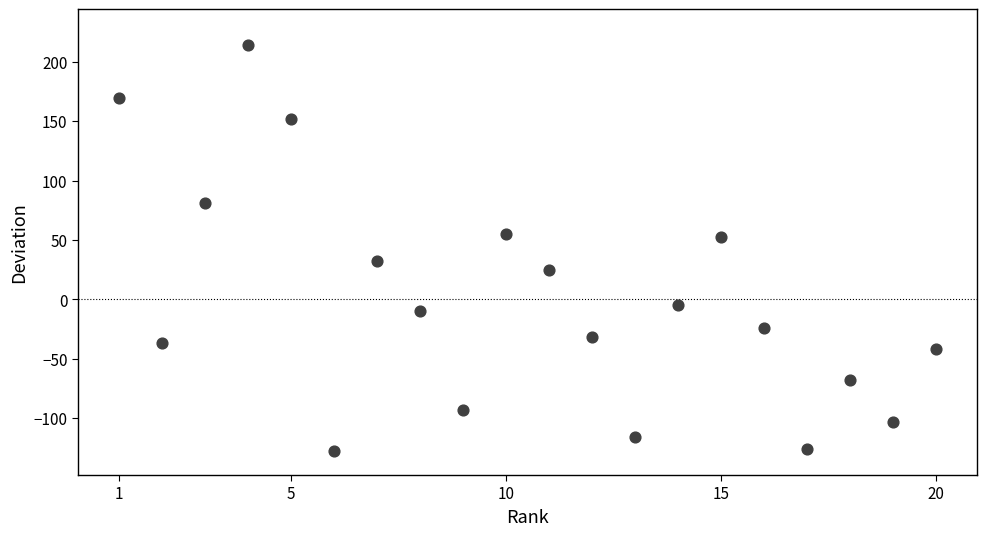

What is the range of X values (max minus min)?

19.0